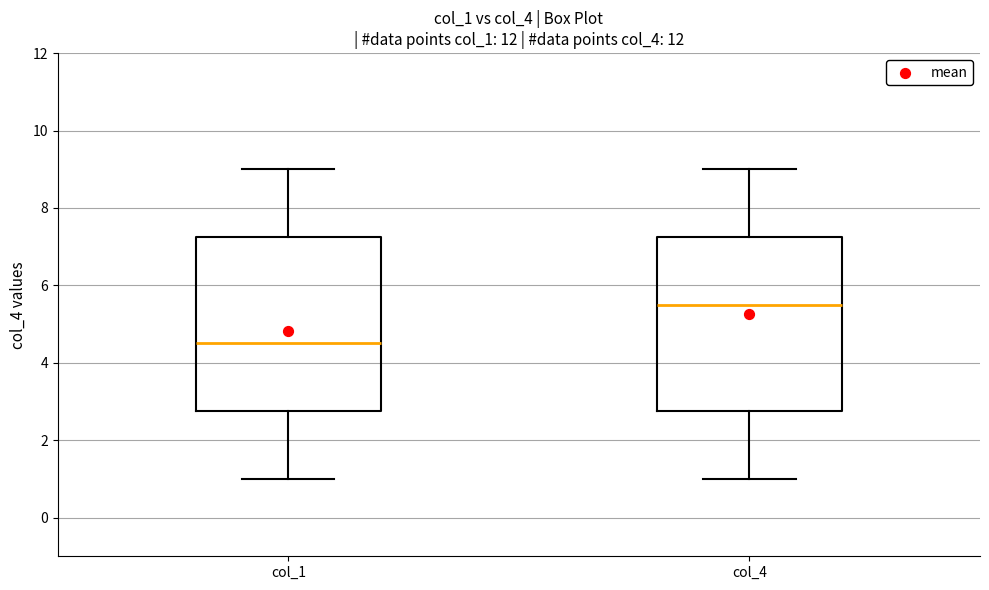

Reading left to right, read every box against the y-axis: the position of its median line, the range the box covers, and the ends of its whiskers. The values are not printed on the chart, so give them approximately, as read against the axis.

col_1: median 4.6, box 2.8 to 7.2, whiskers 1.0 to 9.0
col_4: median 5.6, box 2.8 to 7.2, whiskers 1.0 to 9.0